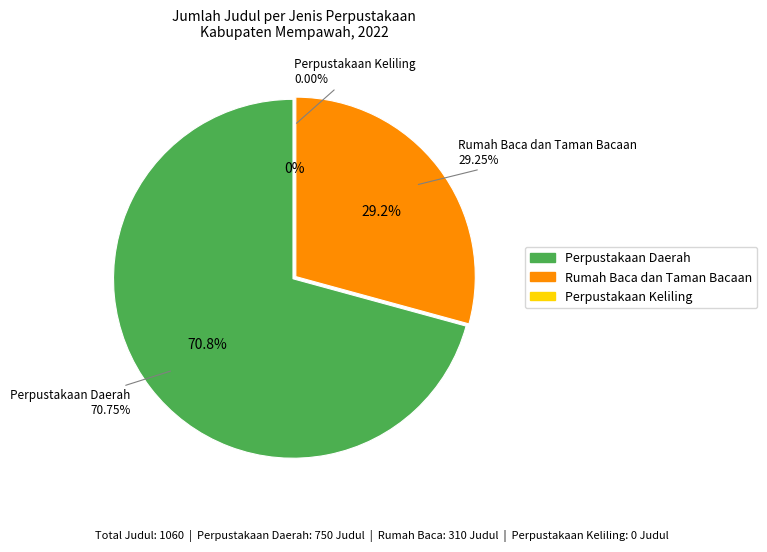

Combined, what portion of the pie is Perpustakaan Keliling and Rumah Baca dan Taman Bacaan?

29.2%